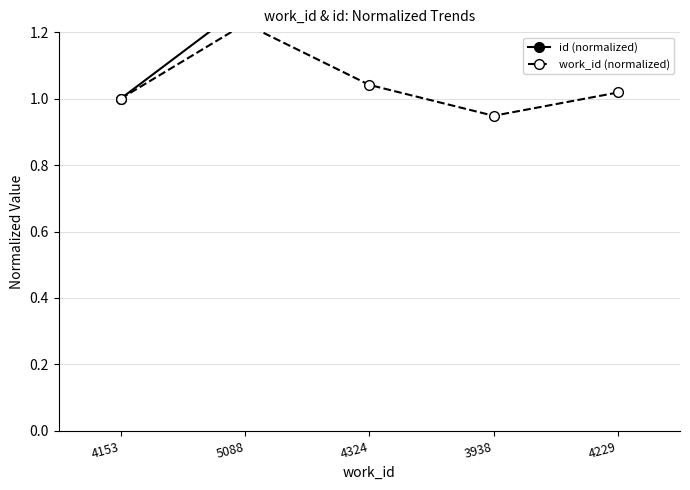

Reading left to right, what are all the values shown in this chart?

id (normalized): 1.0	1.3	1.9	2.0	2.2
work_id (normalized): 1.0	1.2	1.0	0.9	1.0